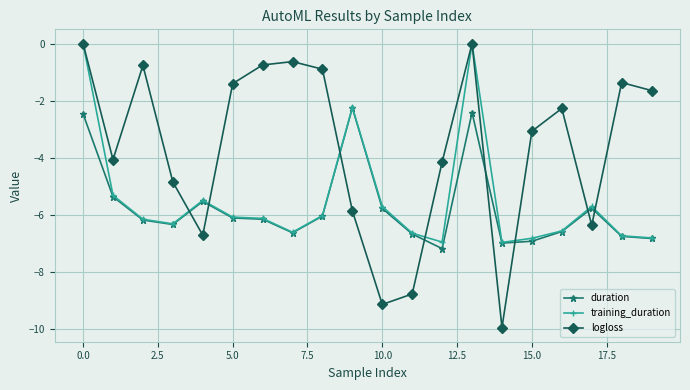

What is the sum of all logloss values?

-72.8